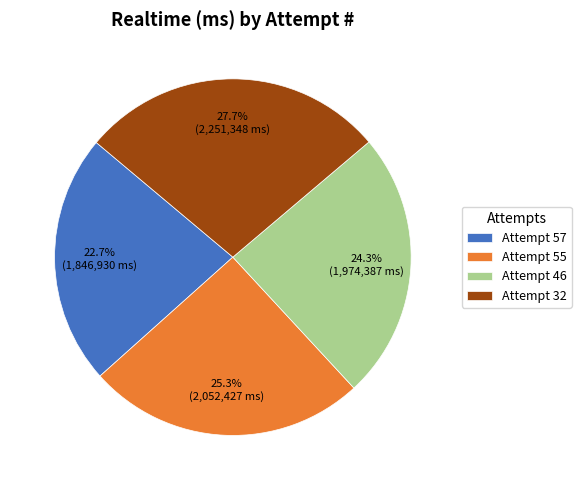

Is there any slice that represents more than half of the pie?

No